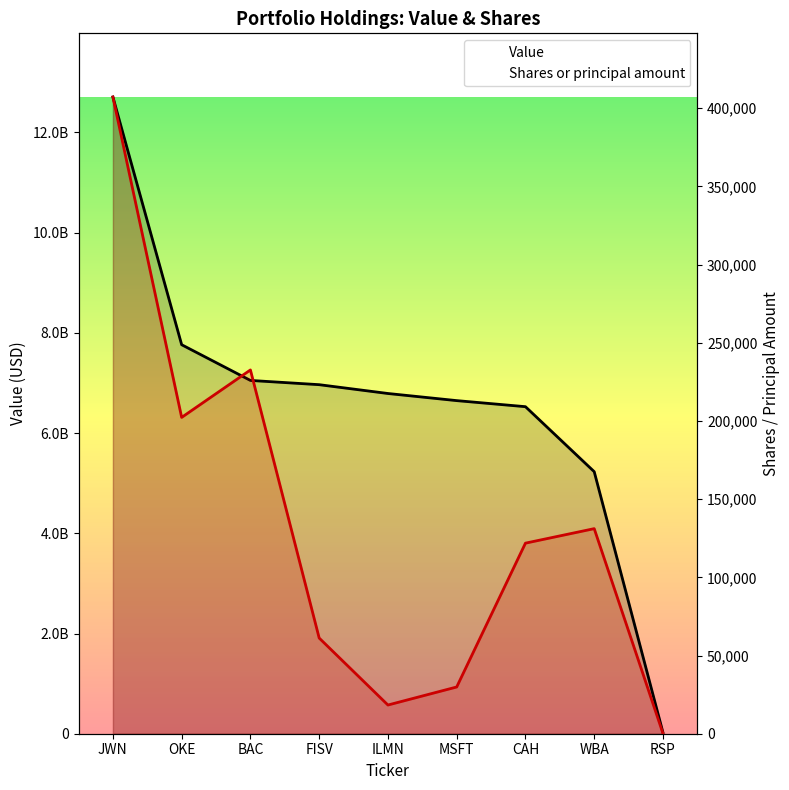

Does the chart display data point markers on the line(s)?

No